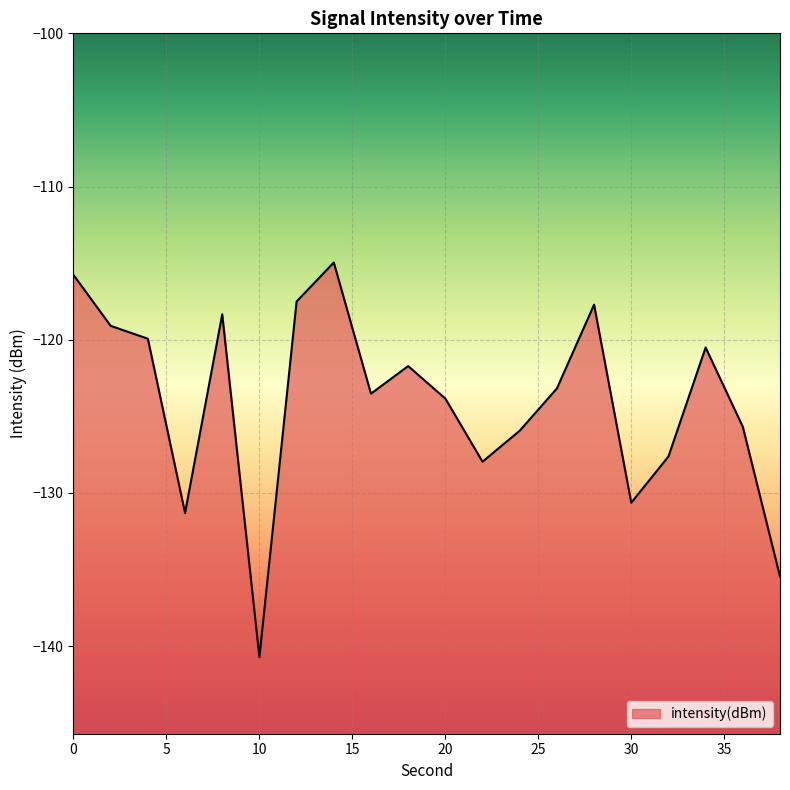

At which category does the data reach its first local valley?

6